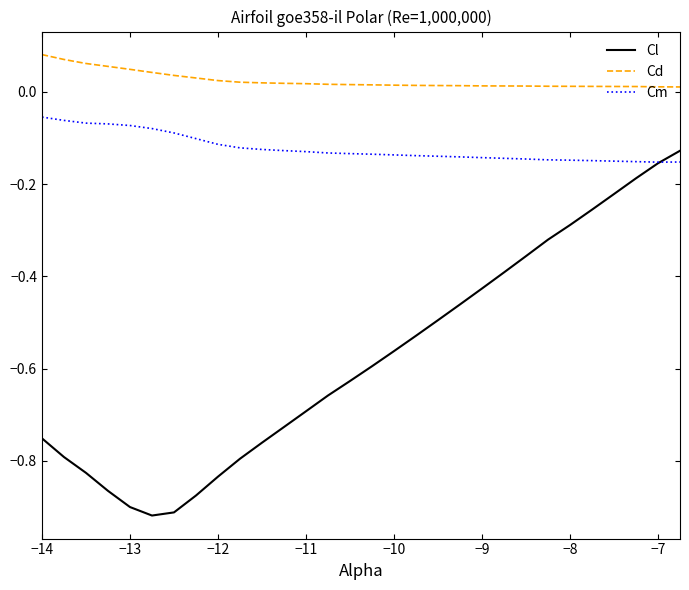

List the series in order of their peak value, lowest first.

Cl, Cm, Cd